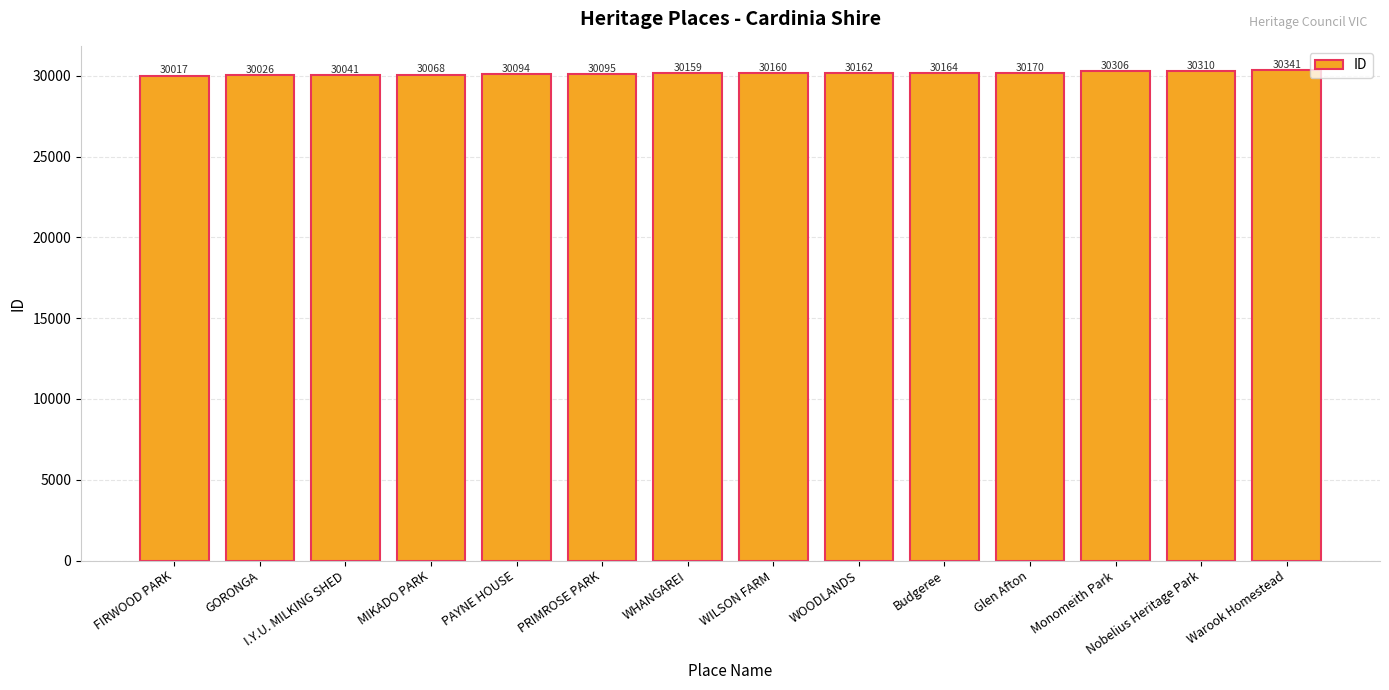

Reading right to left, transcribe all the data shown in this chart.

Warook Homestead=30341	Nobelius Heritage Park=30310	Monomeith Park=30306	Glen Afton=30170	Budgeree=30164	WOODLANDS=30162	WILSON FARM=30160	WHANGAREI=30159	PRIMROSE PARK=30095	PAYNE HOUSE=30094	MIKADO PARK=30068	I.Y.U. MILKING SHED=30041	GORONGA=30026	FIRWOOD PARK=30017